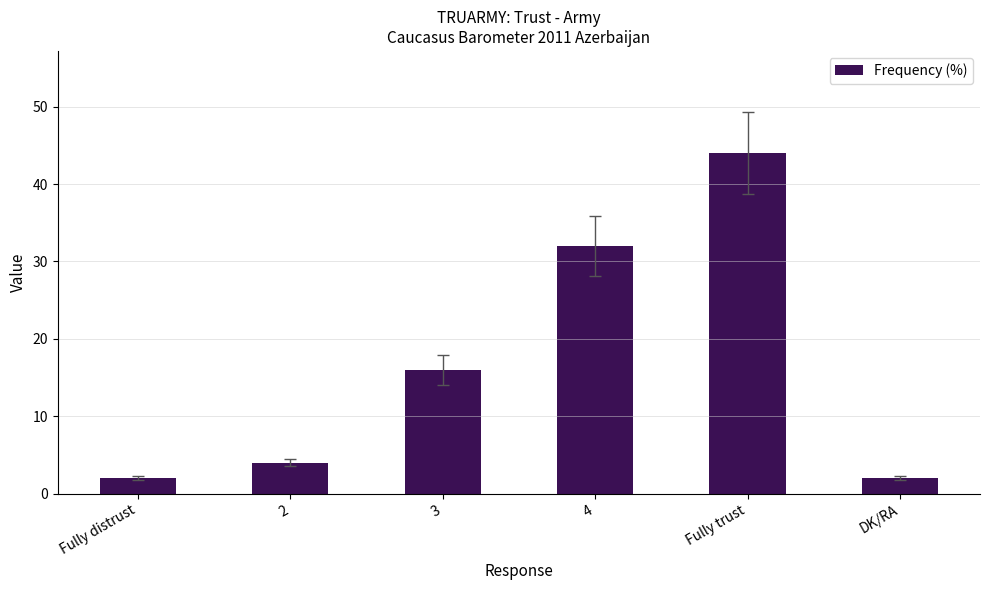

At which label is the value closest to 23?

3